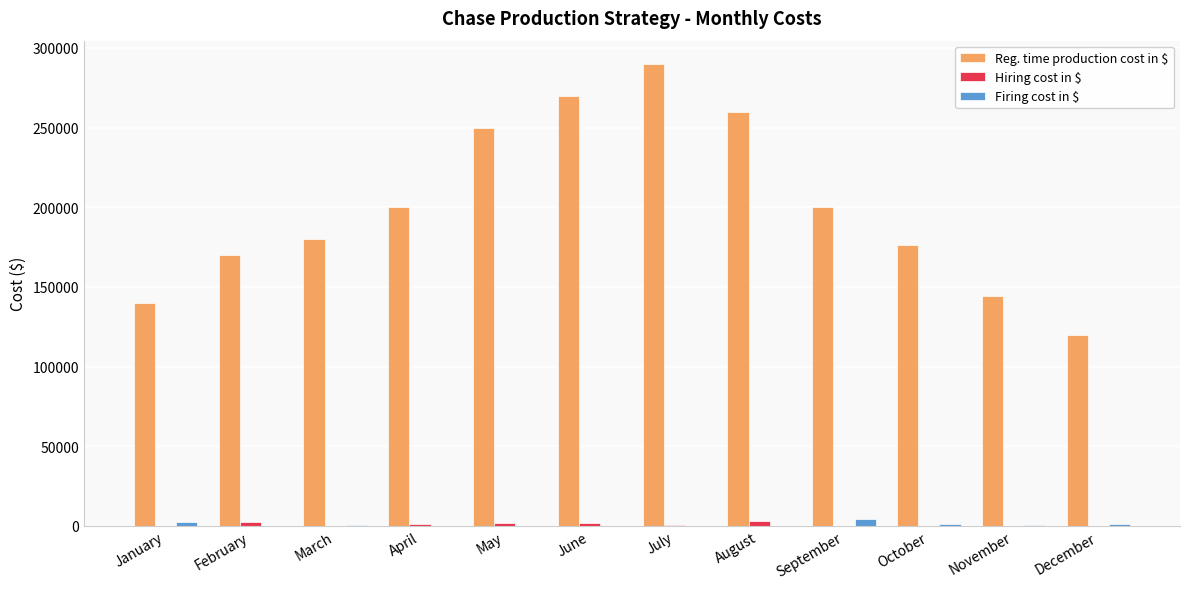

What is the total value across all series at October?

177200